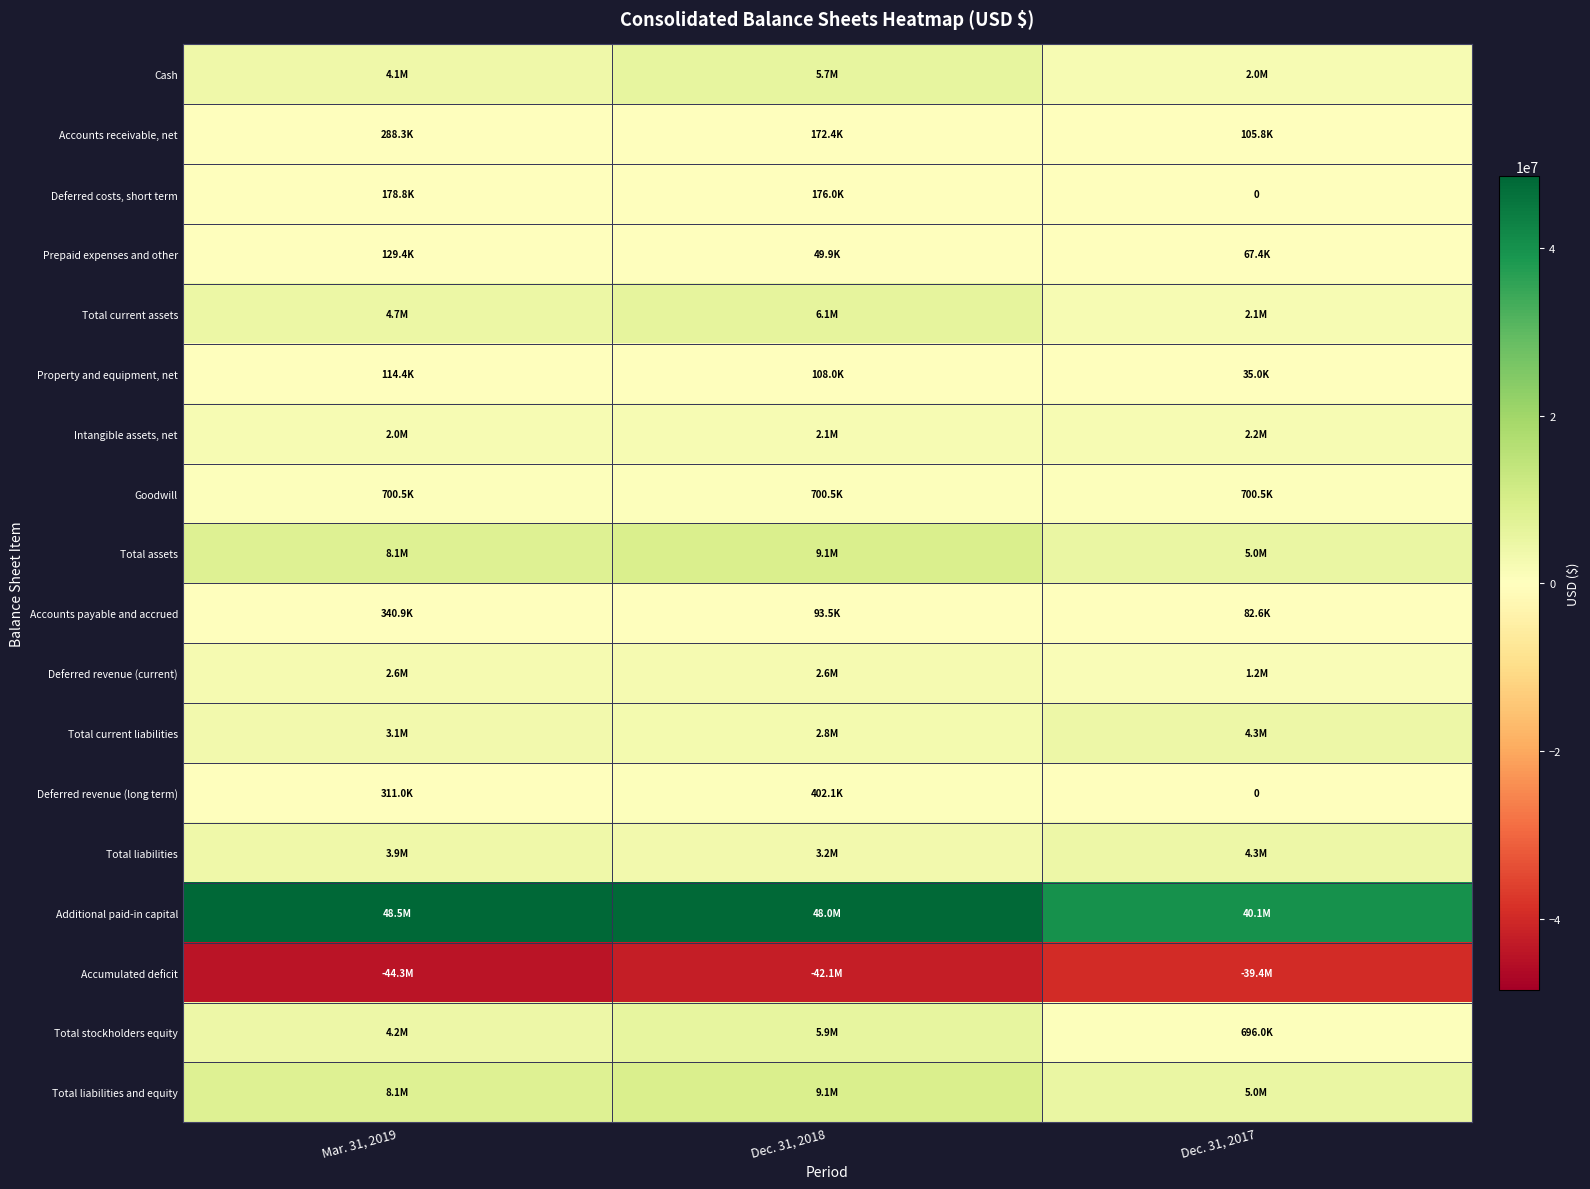

At which label does Total current liabilities first exceed 3119181?

Dec. 31, 2017